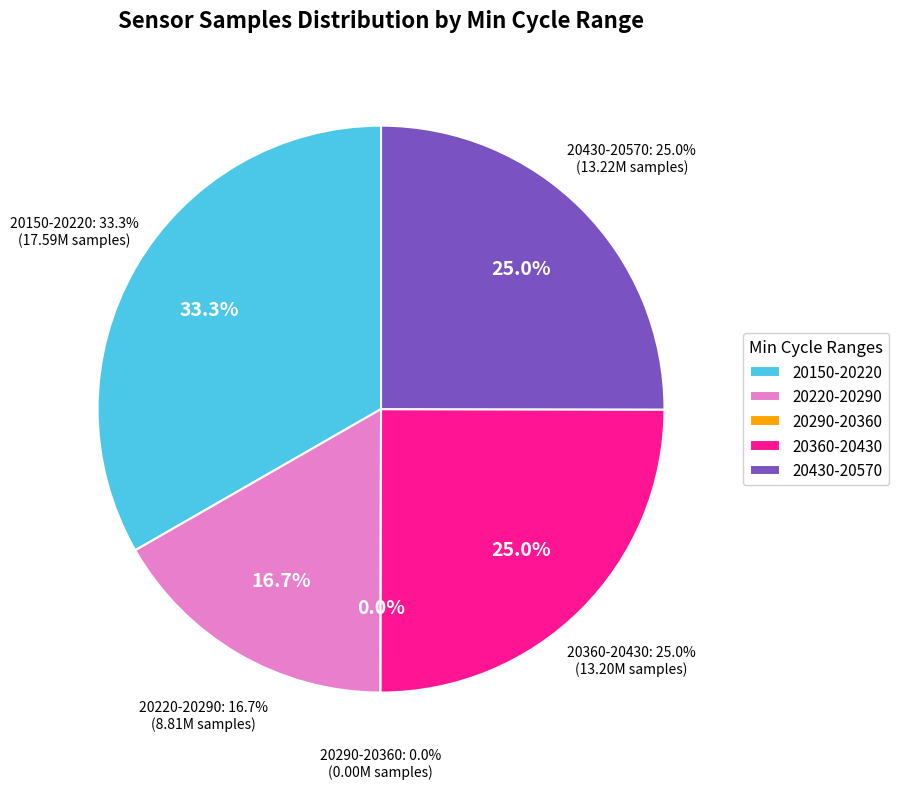

Is there a majority slice in this chart?

No